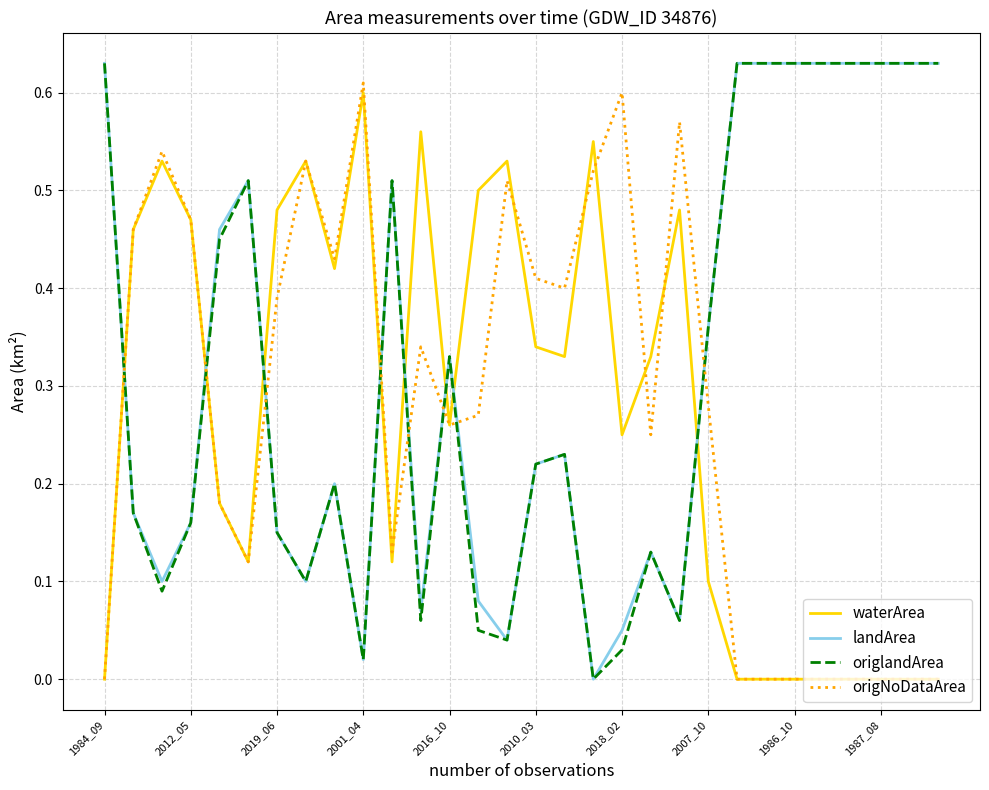

How many series are shown in this chart?

4